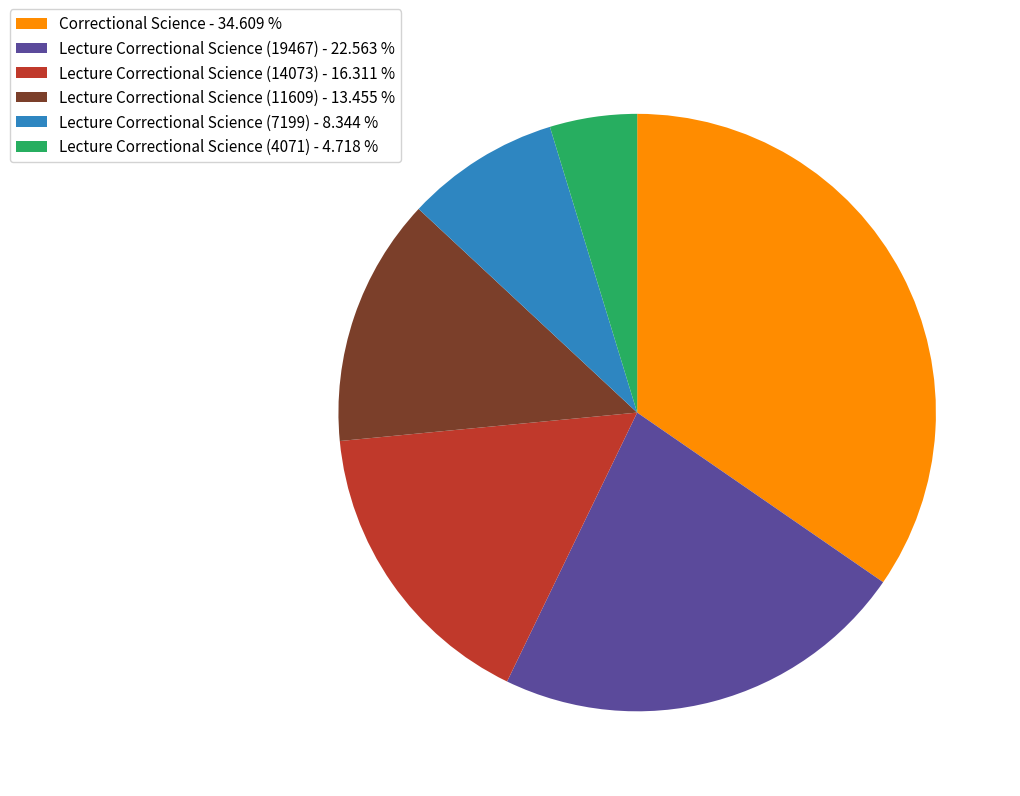

Does Lecture Correctional Science (7199) account for over 50% of the chart?

No